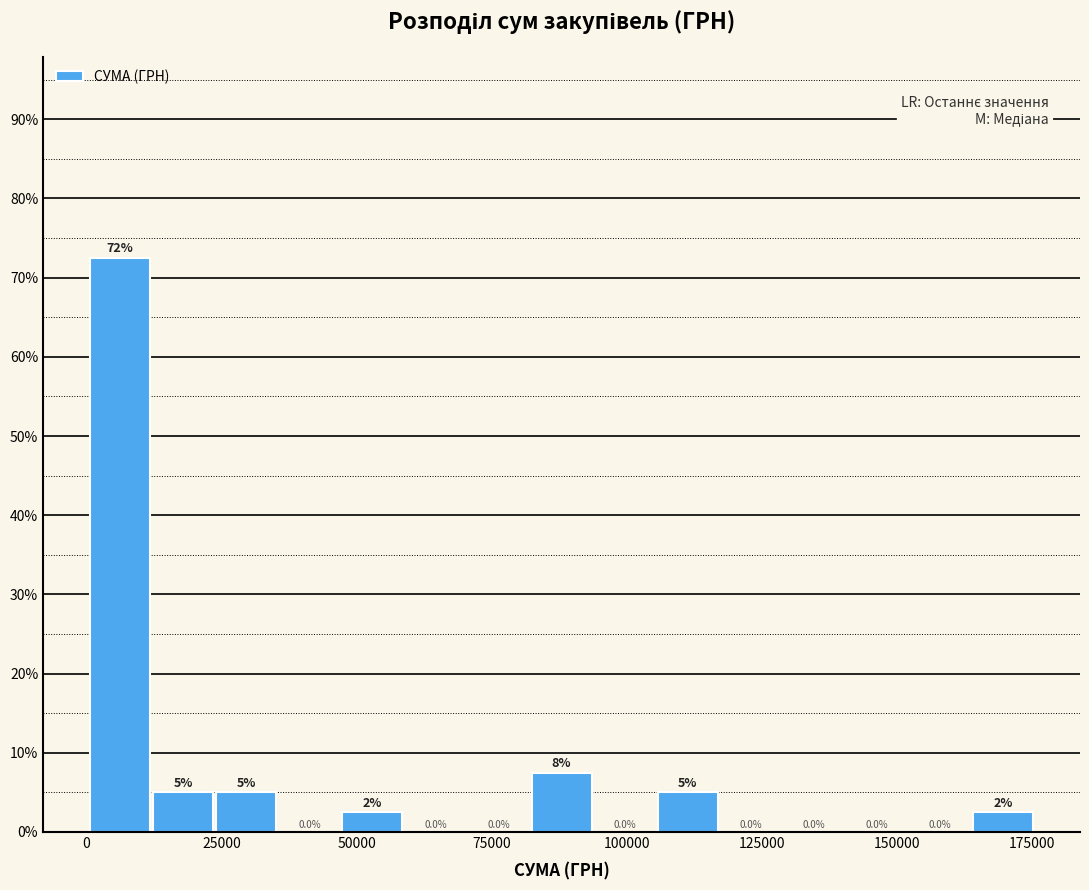

Read against the x-axis, roughly where is the centre of the tallest bar?

5000